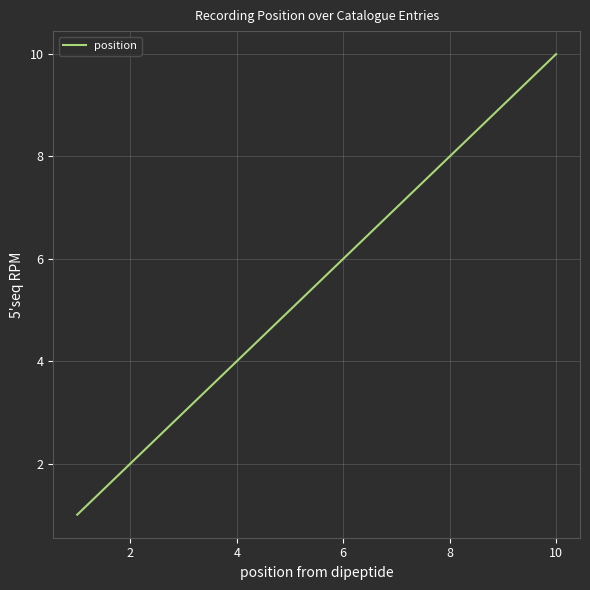

Does the chart display data point markers on the line(s)?

No